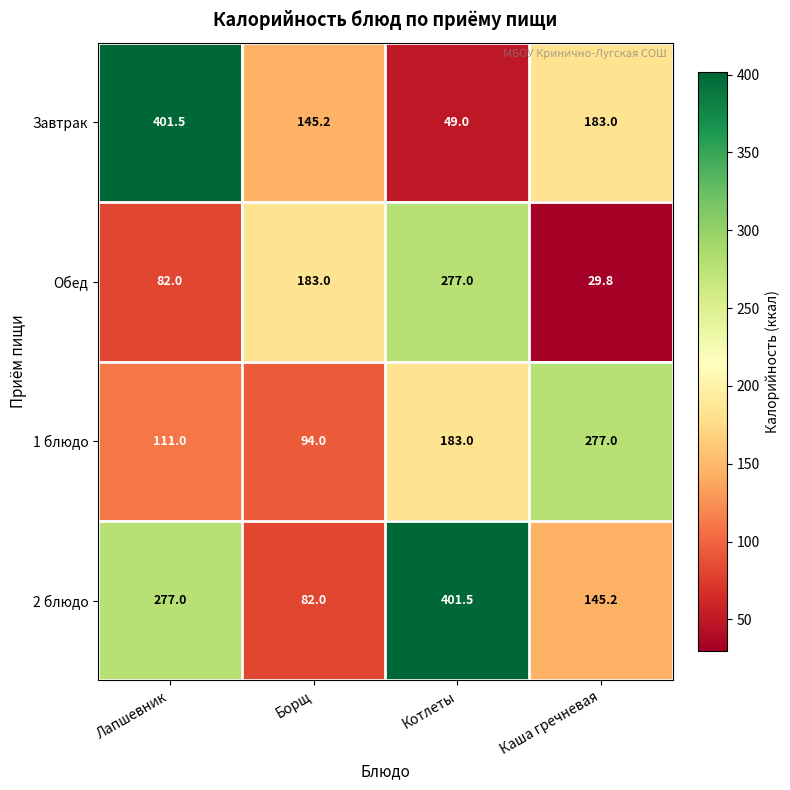

What is the difference between the maximum and second lowest values in the 2 блюдо series?

256.3